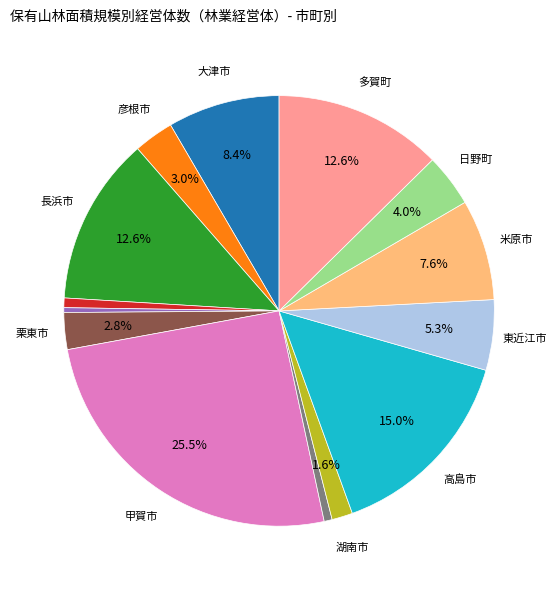

Is there any slice that represents more than half of the pie?

No